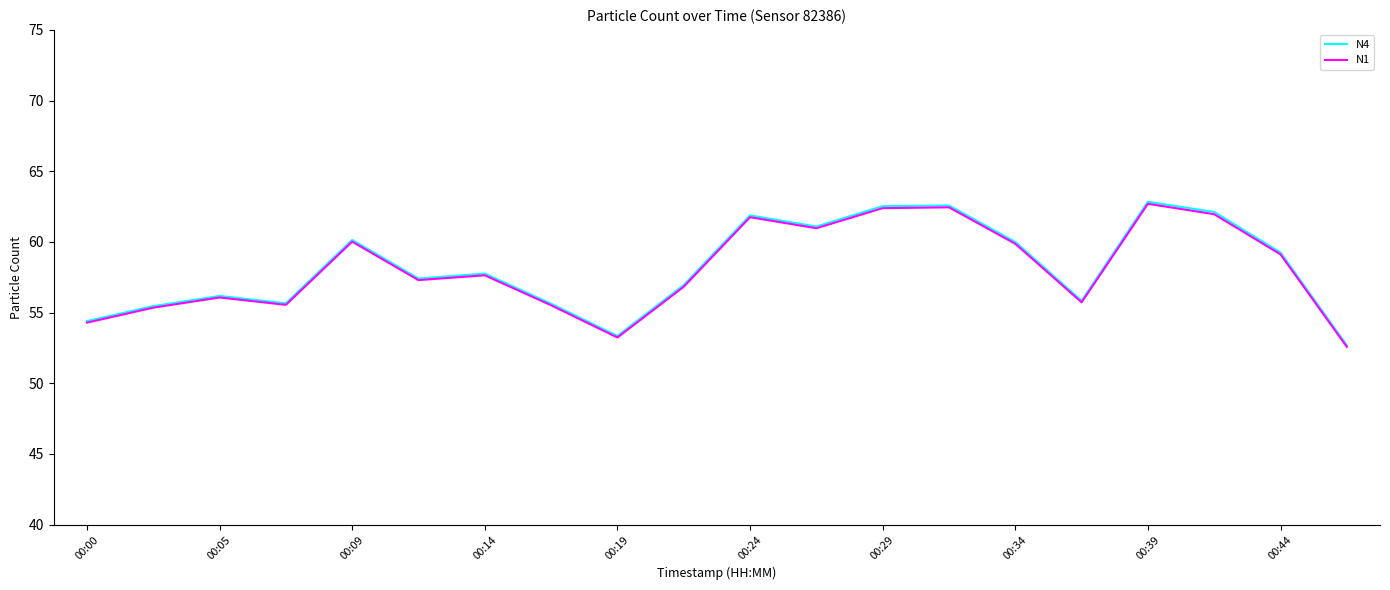

What is the lowest value of the N1 series?

52.6